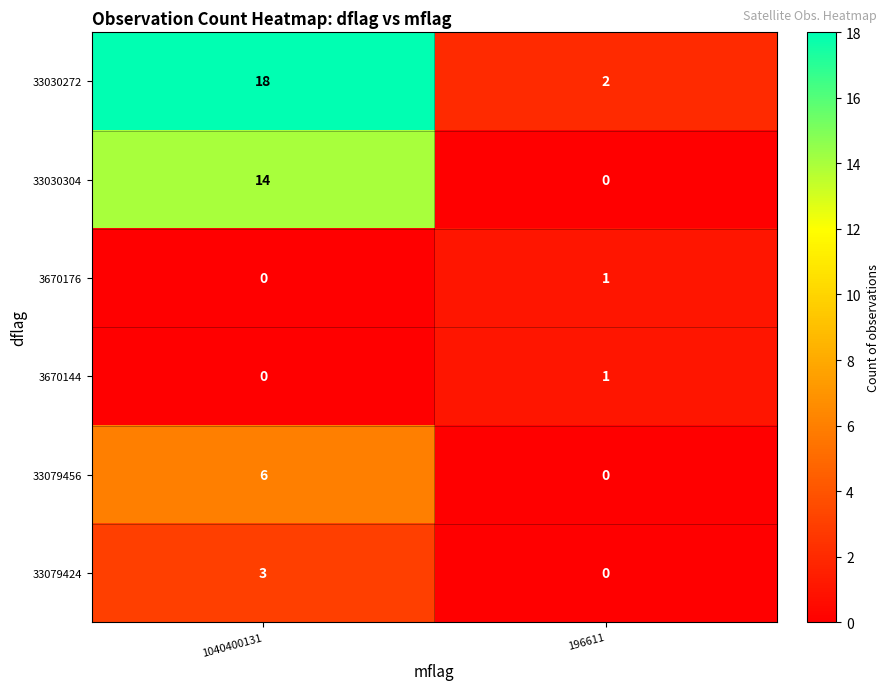

At which category does the chart reach its peak across all series?

1040400131